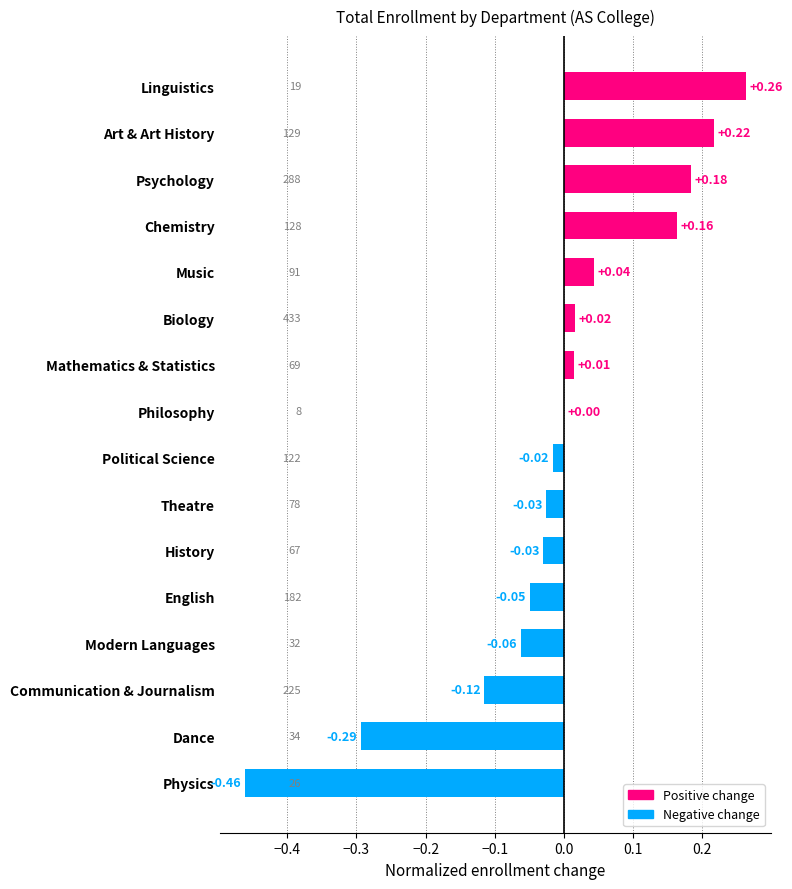

At which category does the chart reach its peak across all series?

Linguistics